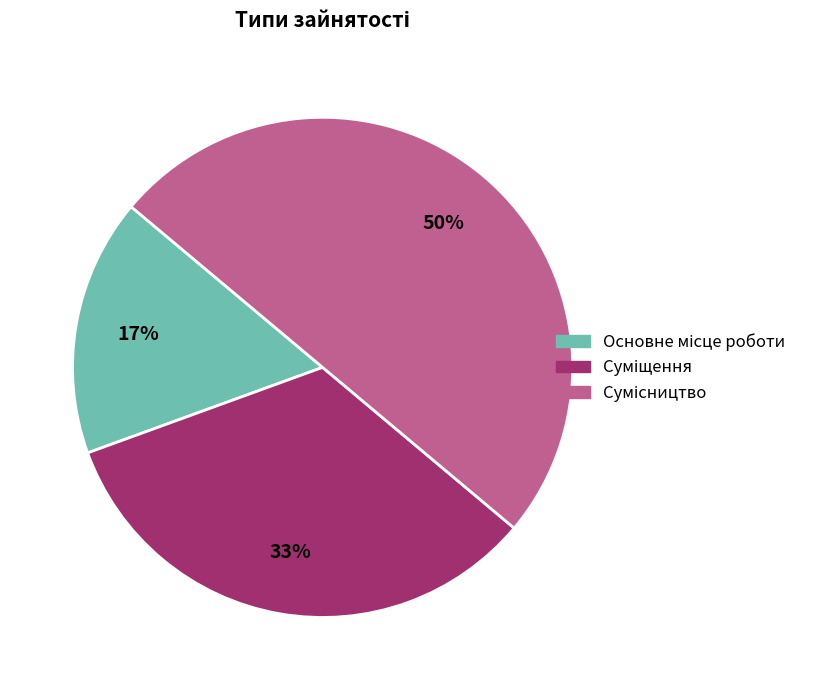

To the nearest percent, what is the average slice percentage?

33%